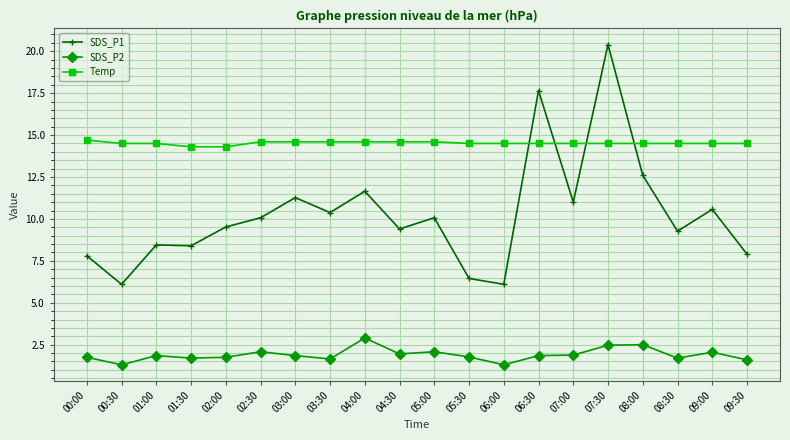

What is the difference between the maximum and minimum values in the SDS_P2 series?

1.6